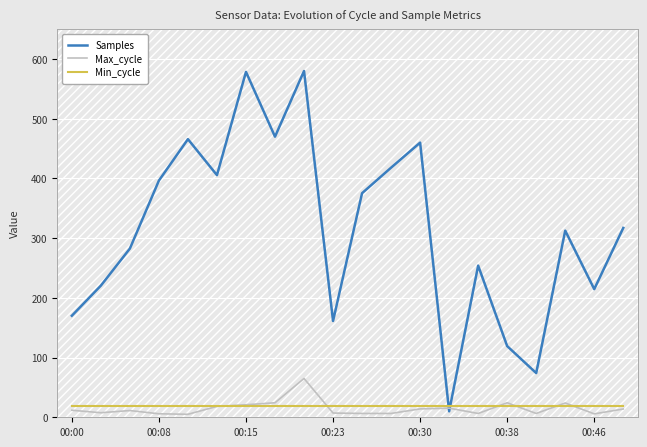

Which series has the widest spread of values?

Samples